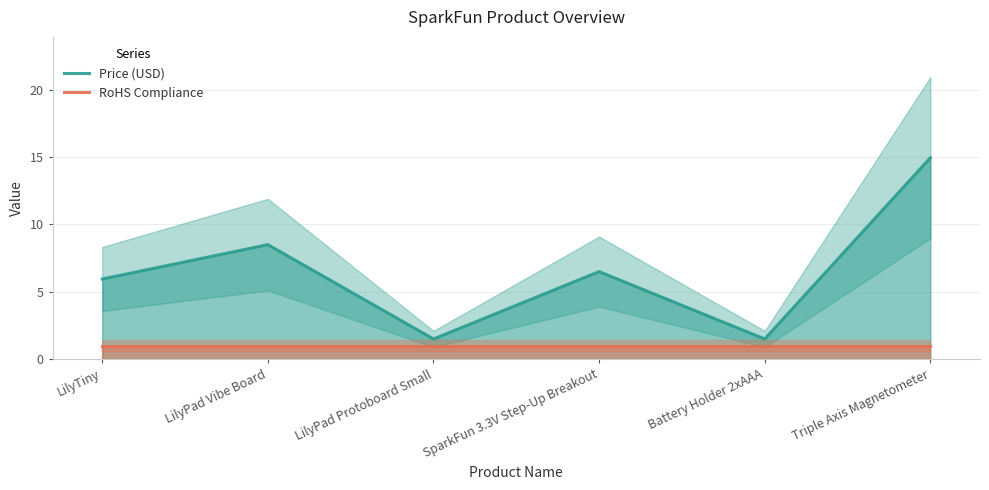

How many lines are shown in the chart?

2